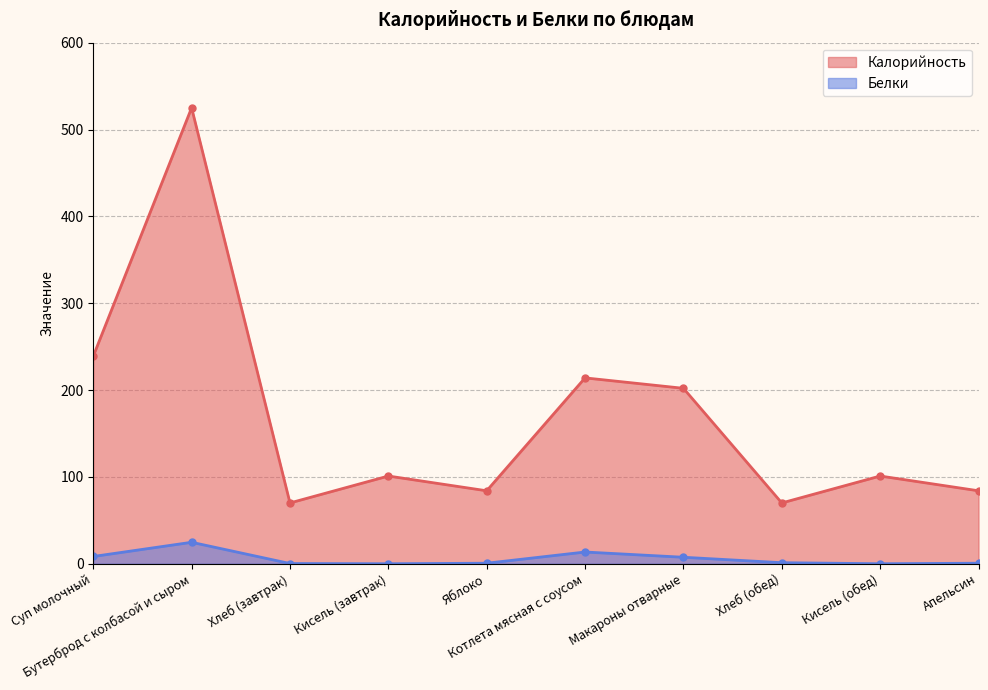

List the series in order of their overall mean, highest first.

Калорийность, Белки